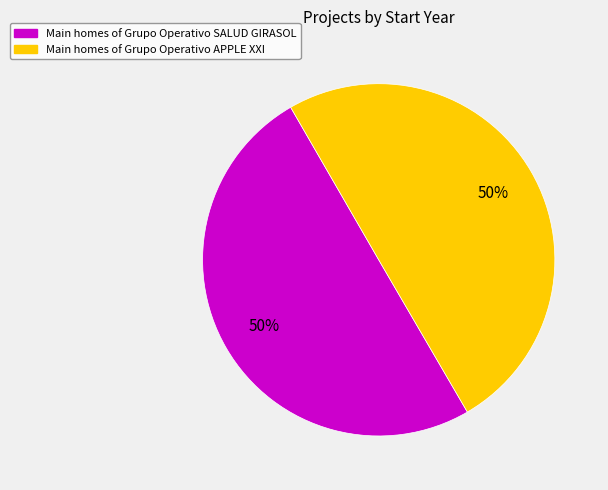

To the nearest percent, what is the average slice percentage?

50%